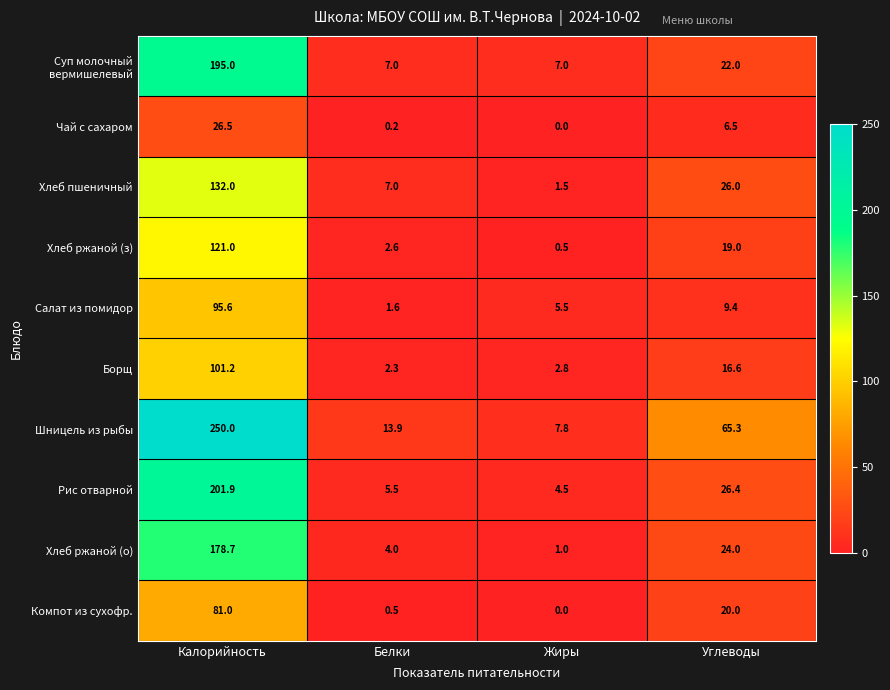

List the labels in order of Компот из сухофр. value, smallest first.

Жиры, Белки, Углеводы, Калорийность